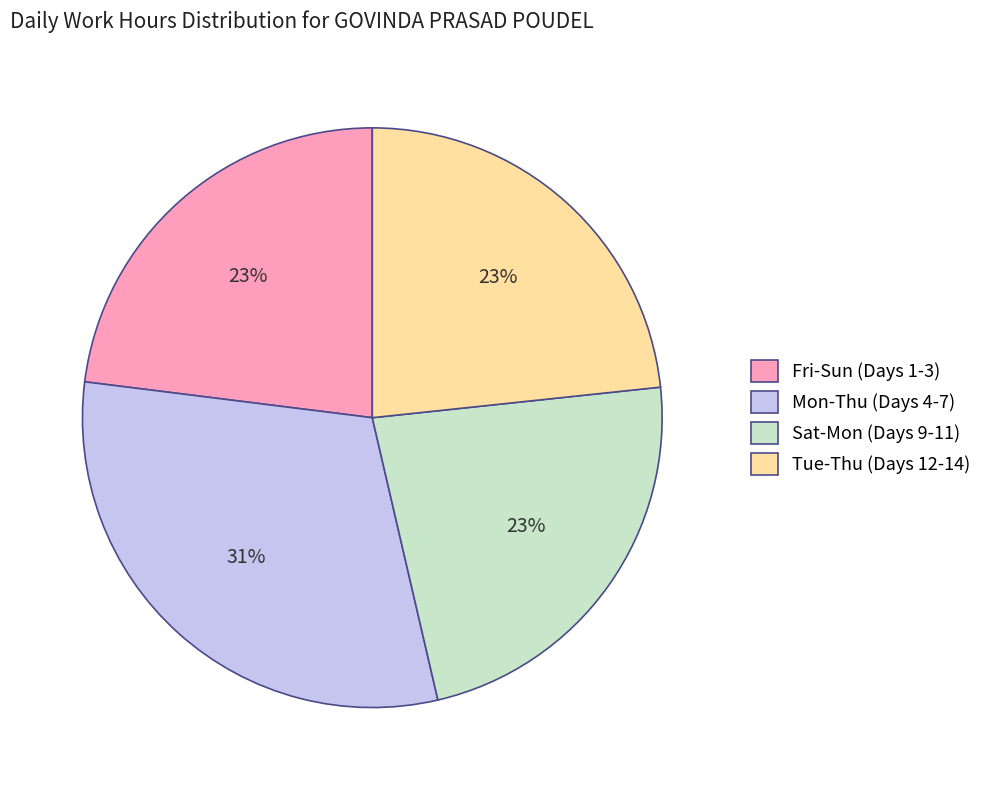

To the nearest percent, what is the average slice percentage?

25%